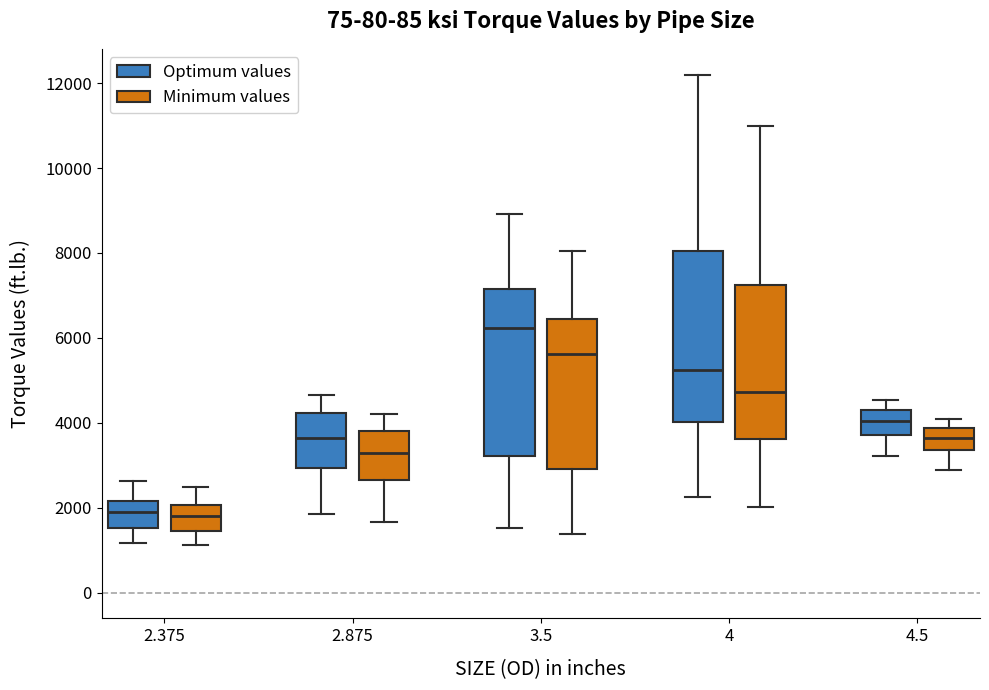

Reading left to right, read every box against the y-axis: the position of its median line, the range the box covers, and the ends of its whiskers. The values are not printed on the chart, so give them approximately, as read against the axis.

2.375 (Optimum values): median 2000, box 1600 to 2200, whiskers 1200 to 2600
2.375 (Minimum values): median 1800, box 1400 to 2000, whiskers 1200 to 2400
2.875 (Optimum values): median 3600, box 3000 to 4200, whiskers 1800 to 4600
2.875 (Minimum values): median 3200, box 2600 to 3800, whiskers 1600 to 4200
3.5 (Optimum values): median 6200, box 3200 to 7200, whiskers 1600 to 9000
3.5 (Minimum values): median 5600, box 3000 to 6400, whiskers 1400 to 8000
4 (Optimum values): median 5200, box 4000 to 8000, whiskers 2200 to 12200
4 (Minimum values): median 4800, box 3600 to 7200, whiskers 2000 to 11000
4.5 (Optimum values): median 4000, box 3800 to 4400, whiskers 3200 to 4600
4.5 (Minimum values): median 3600, box 3400 to 3800, whiskers 2800 to 4000